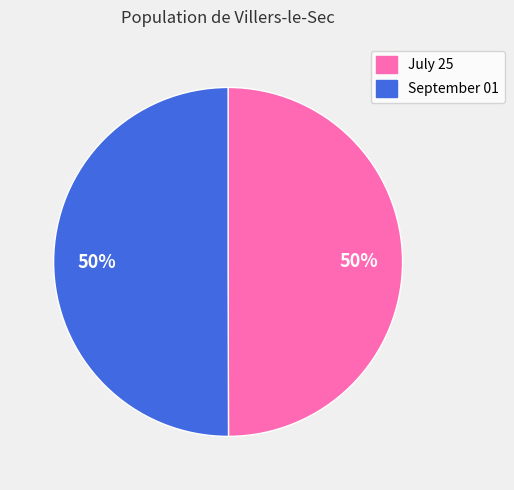

To the nearest percent, what is the average slice percentage?

50%